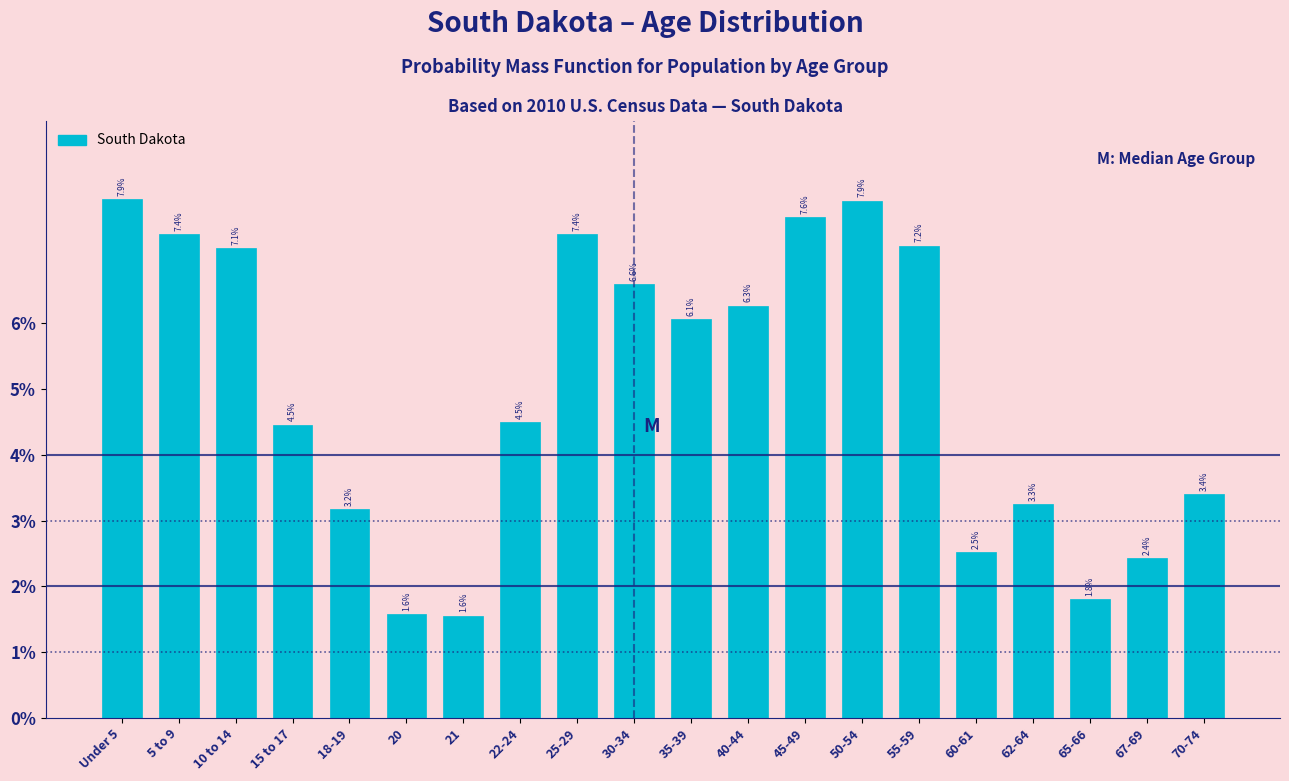

Reading right to left, list all the values displayed in this chart.

70-74=3.4	67-69=2.4	65-66=1.8	62-64=3.3	60-61=2.5	55-59=7.2	50-54=7.9	45-49=7.6	40-44=6.3	35-39=6.1	30-34=6.6	25-29=7.4	22-24=4.5	21=1.6	20=1.6	18-19=3.2	15 to 17=4.5	10 to 14=7.1	5 to 9=7.4	Under 5=7.9